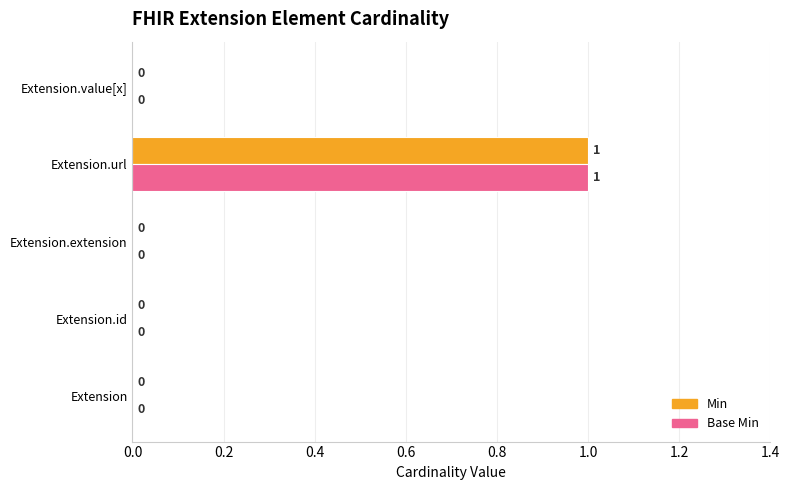

Is it true that Base Min equals -1 at Extension.extension?

False